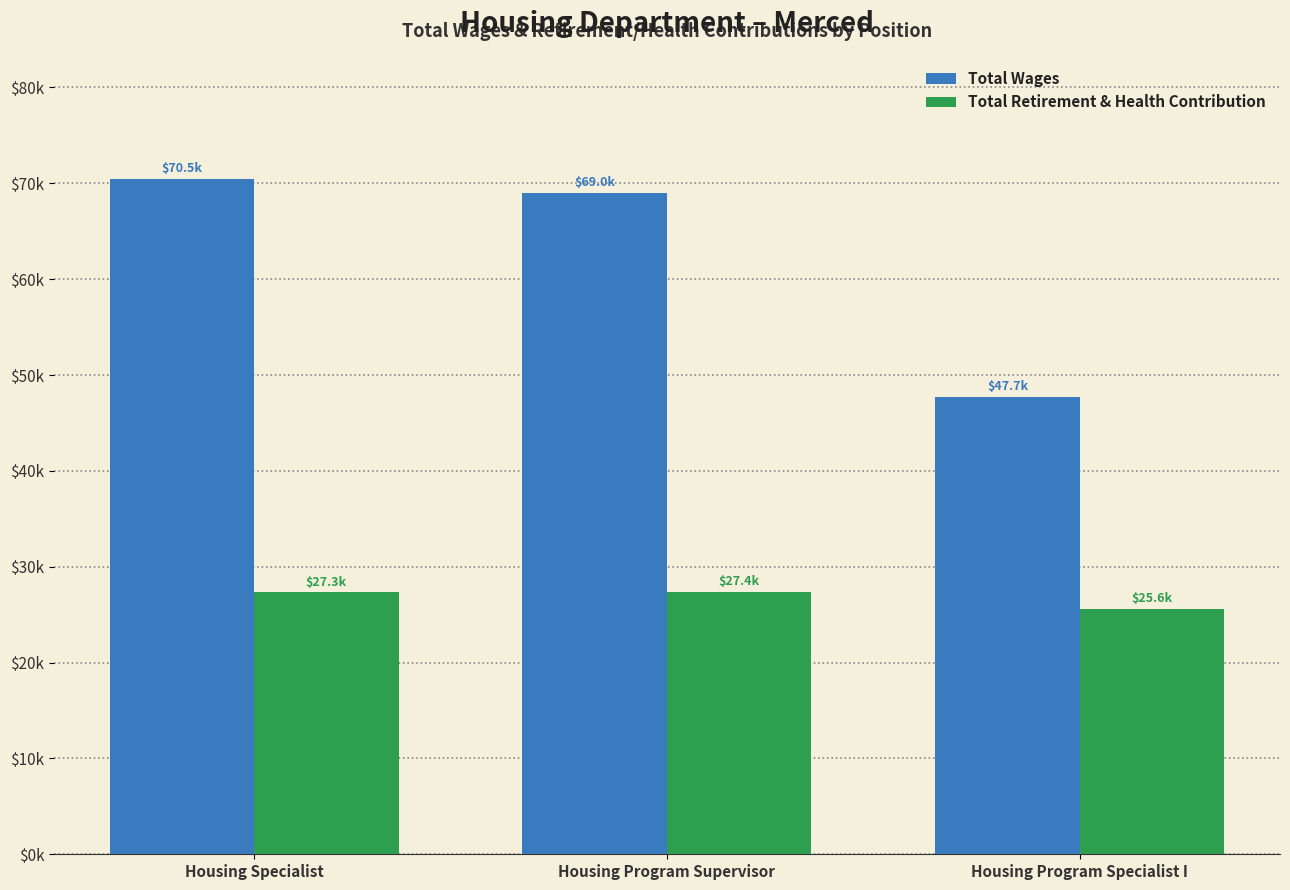

What are all the series names shown in the legend?

Total Wages, Total Retirement & Health Contribution